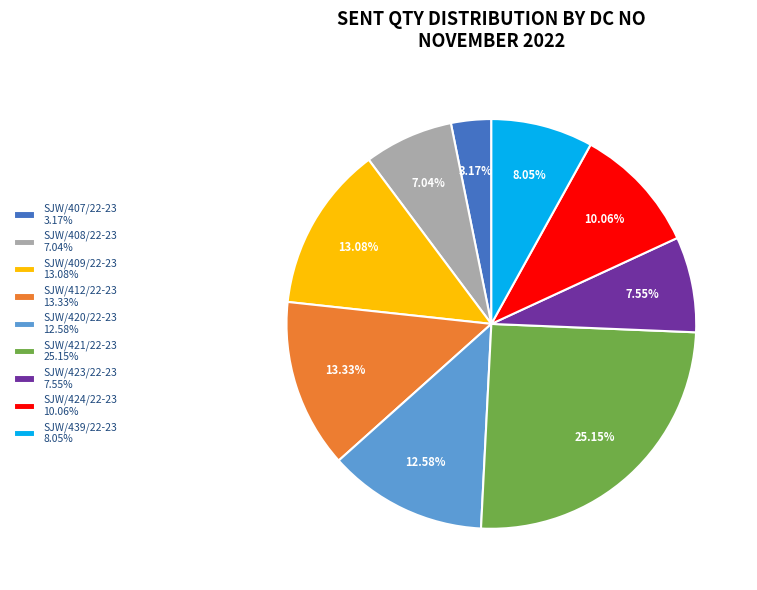

What percentage is NOT represented by SJW/439/22-23?

92.0%